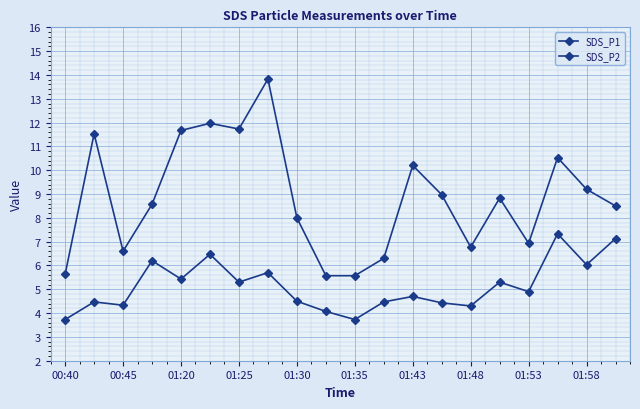

Count the number of data series in this chart.

2